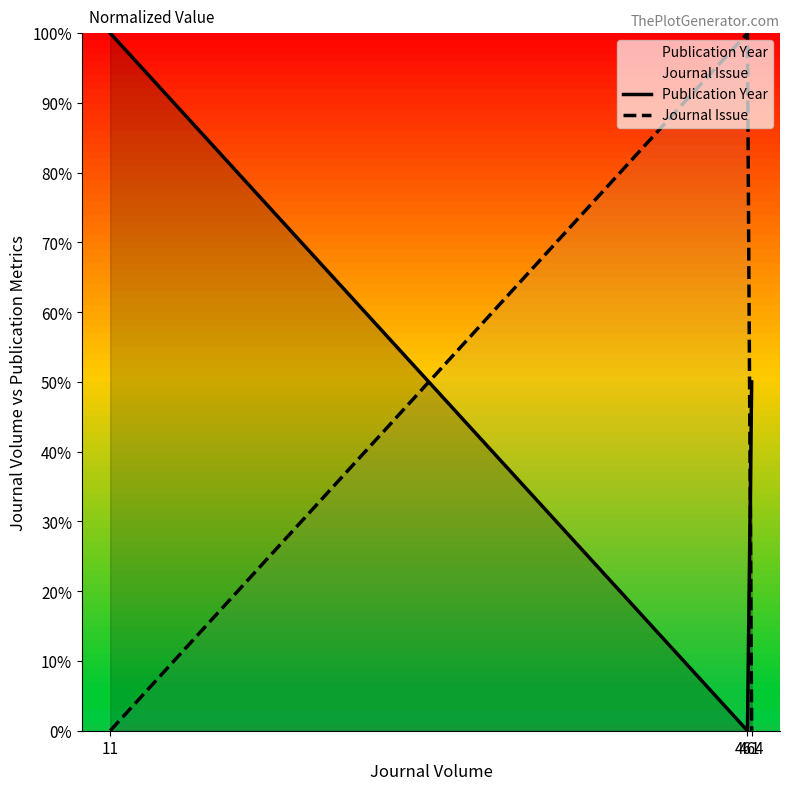

The Journal Issue series shows 152.8 at 461. True or false?

False